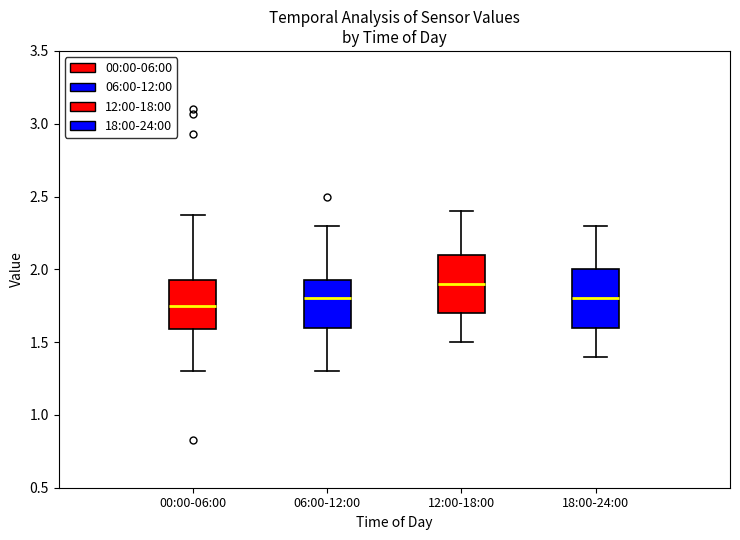

Reading left to right, transcribe this box plot: for each box, give where its median line is, the range the box spans, and where its two whiskers end, as read against the y-axis. The values are not printed on the chart, so give them approximately, as read against the axis.

00:00-06:00: median 1.75, box 1.60 to 1.95, whiskers 1.30 to 2.35
06:00-12:00: median 1.80, box 1.60 to 1.95, whiskers 1.30 to 2.30
12:00-18:00: median 1.90, box 1.70 to 2.10, whiskers 1.50 to 2.40
18:00-24:00: median 1.80, box 1.60 to 2.00, whiskers 1.40 to 2.30